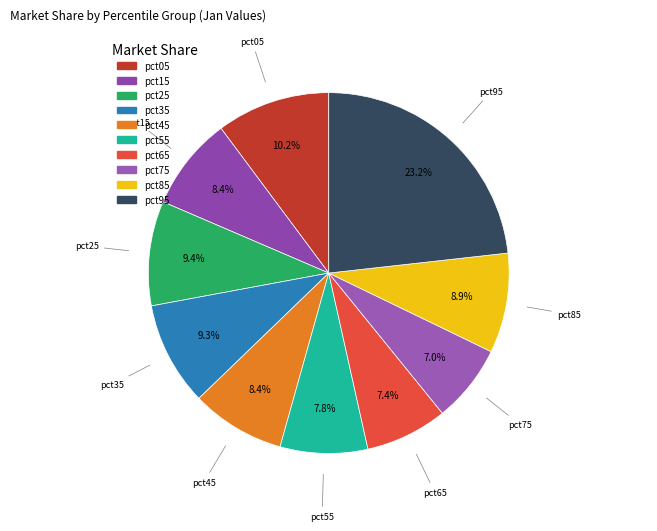

Do pct95 and pct75 together represent more than half of the pie?

No